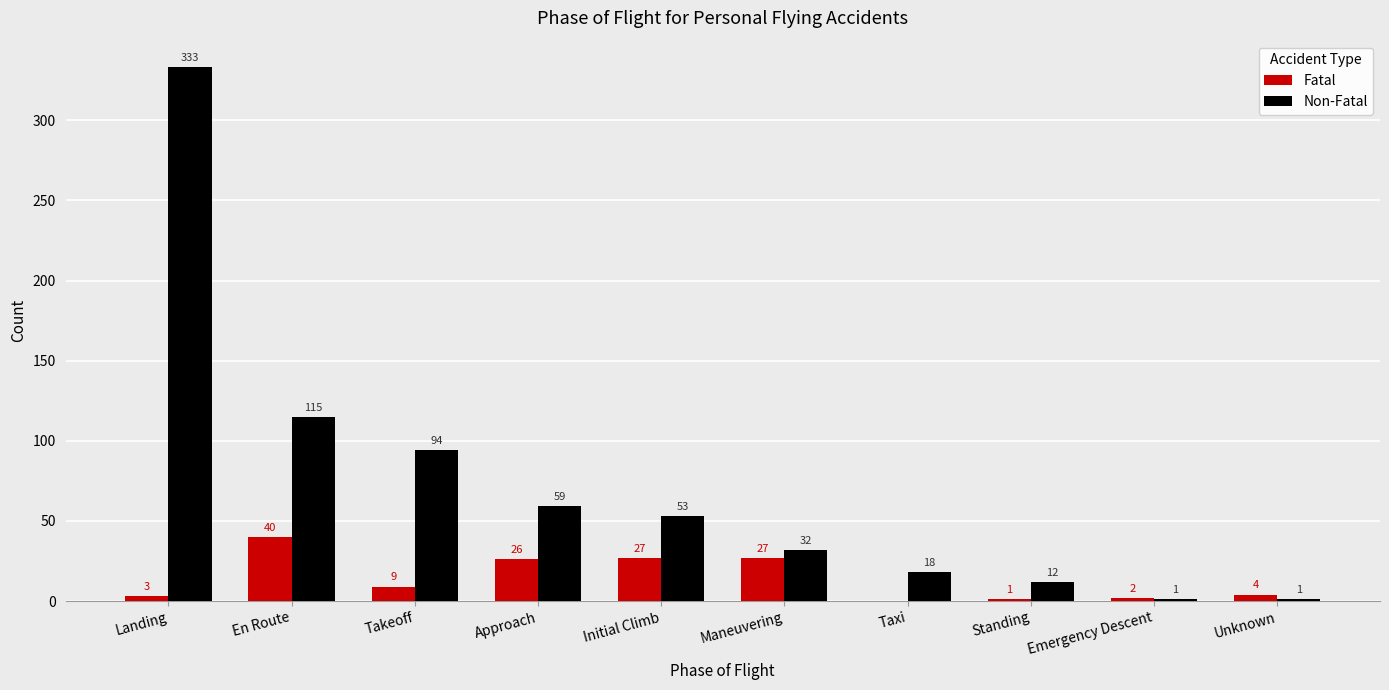

What is the sum of the Fatal values at Initial Climb and Standing?

28